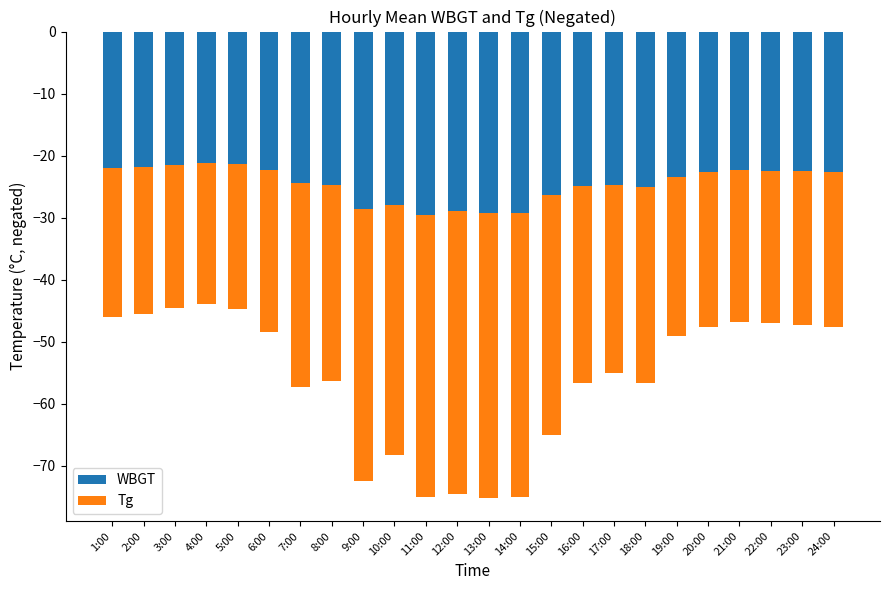

Rank the categories by WBGT value from highest to lowest.

4:00, 5:00, 3:00, 2:00, 1:00, 6:00, 21:00, 22:00, 23:00, 20:00, 24:00, 19:00, 7:00, 8:00, 17:00, 16:00, 18:00, 15:00, 10:00, 9:00, 12:00, 13:00, 14:00, 11:00